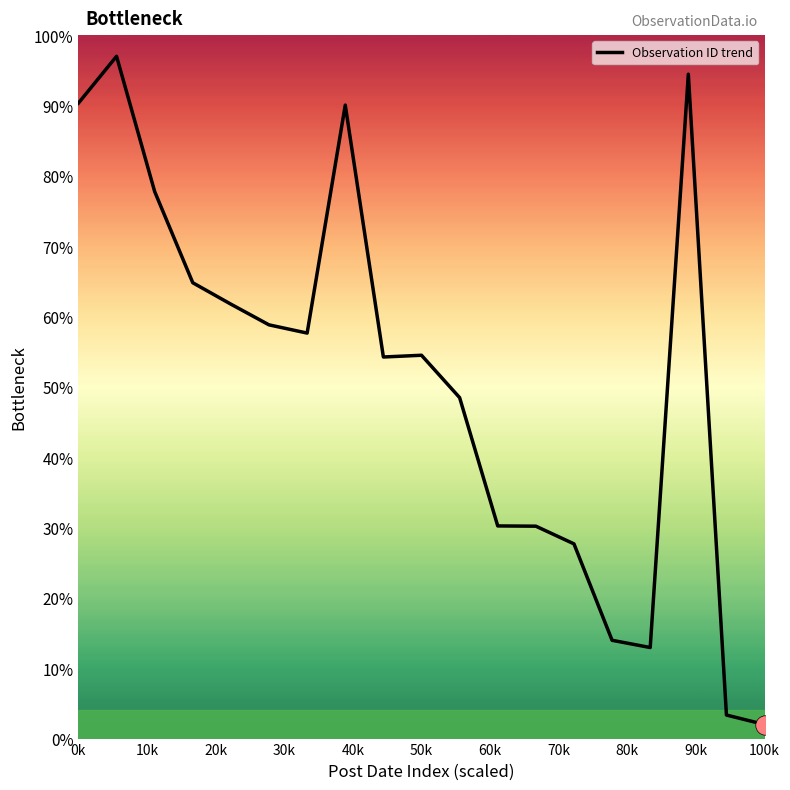

Reading right to left, transcribe all the data shown in this chart.

2.0	3.3	94.4	12.9	14.0	27.7	30.2	30.2	48.5	54.5	54.2	90.1	57.6	58.8	61.8	64.8	77.8	97.0	90.3